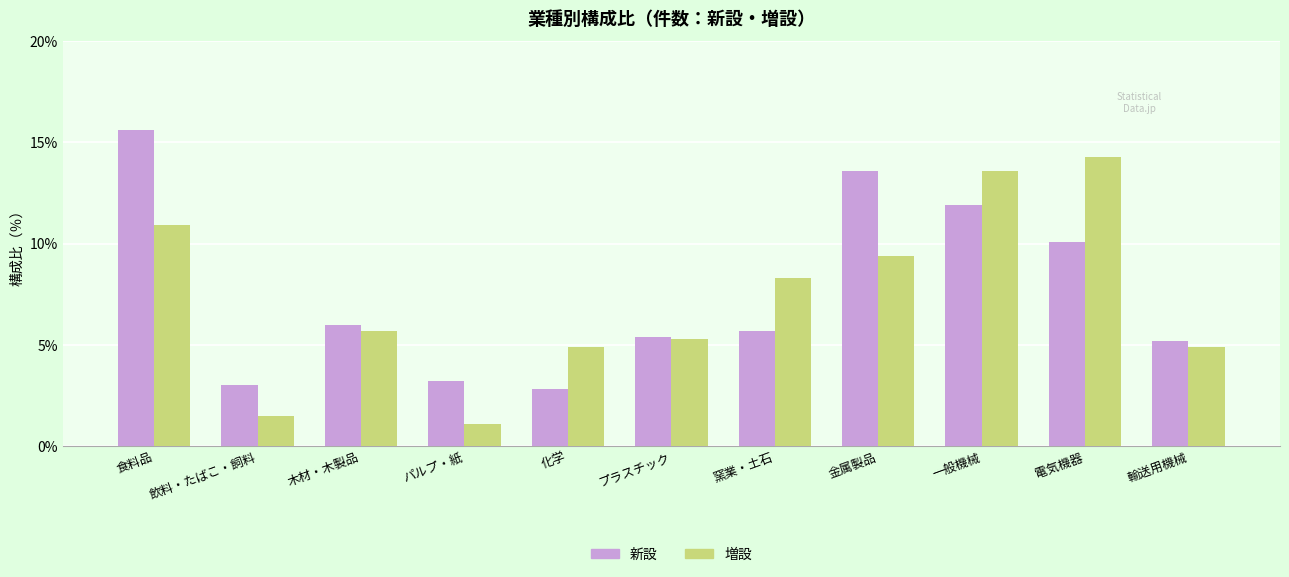

Reading left to right, list all the values displayed in this chart.

新設: 食料品=15.6	飲料・たばこ・飼料=3.0	木材・木製品=6.0	パルプ・紙=3.2	化学=2.8	プラスチック=5.4	窯業・土石=5.7	金属製品=13.6	一般機械=11.9	電気機器=10.1	輸送用機械=5.2
増設: 食料品=10.9	飲料・たばこ・飼料=1.5	木材・木製品=5.7	パルプ・紙=1.1	化学=4.9	プラスチック=5.3	窯業・土石=8.3	金属製品=9.4	一般機械=13.6	電気機器=14.3	輸送用機械=4.9